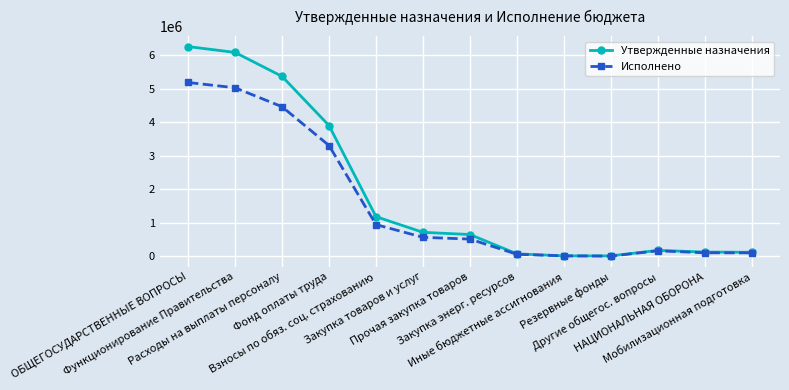

What is the value of the Исполнено point at the 1st from the left?

5192212.2